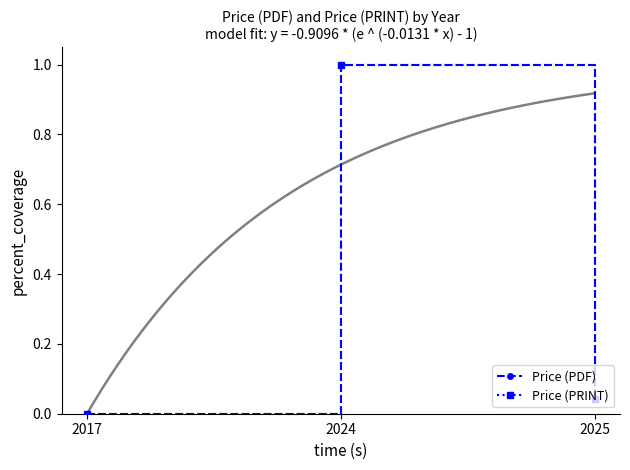

At which category is the sum across all series the highest?

2024